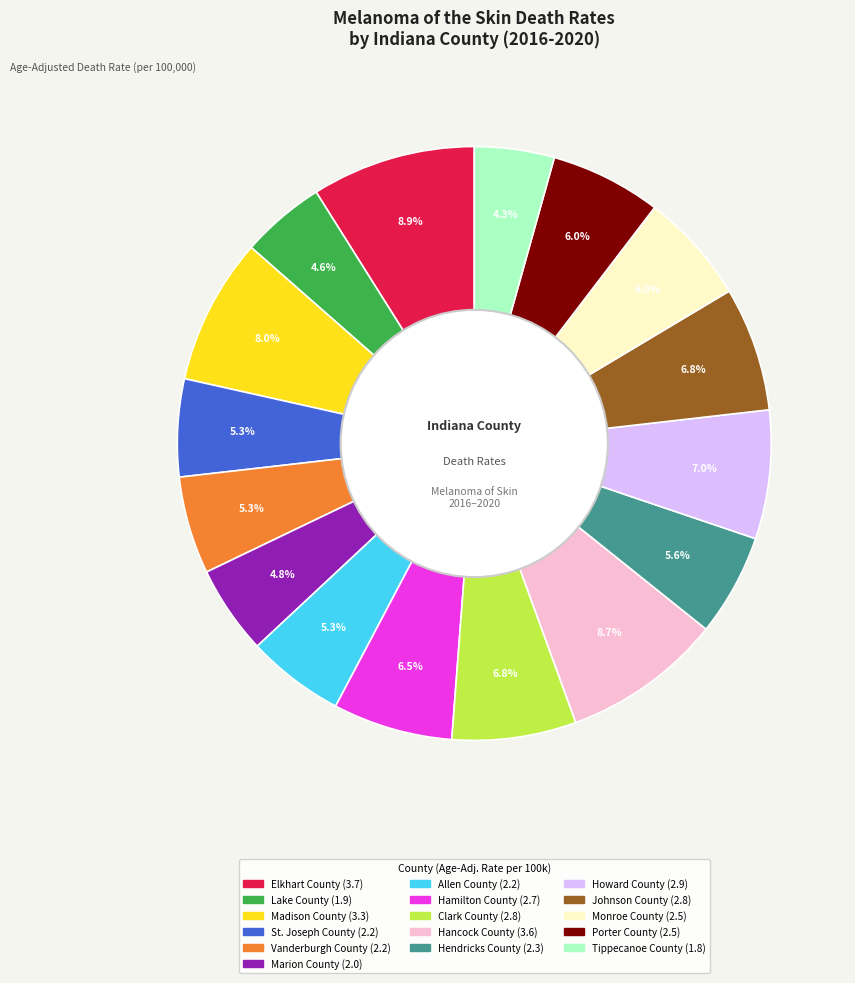

What portion of the pie excludes Howard County?

93.0%